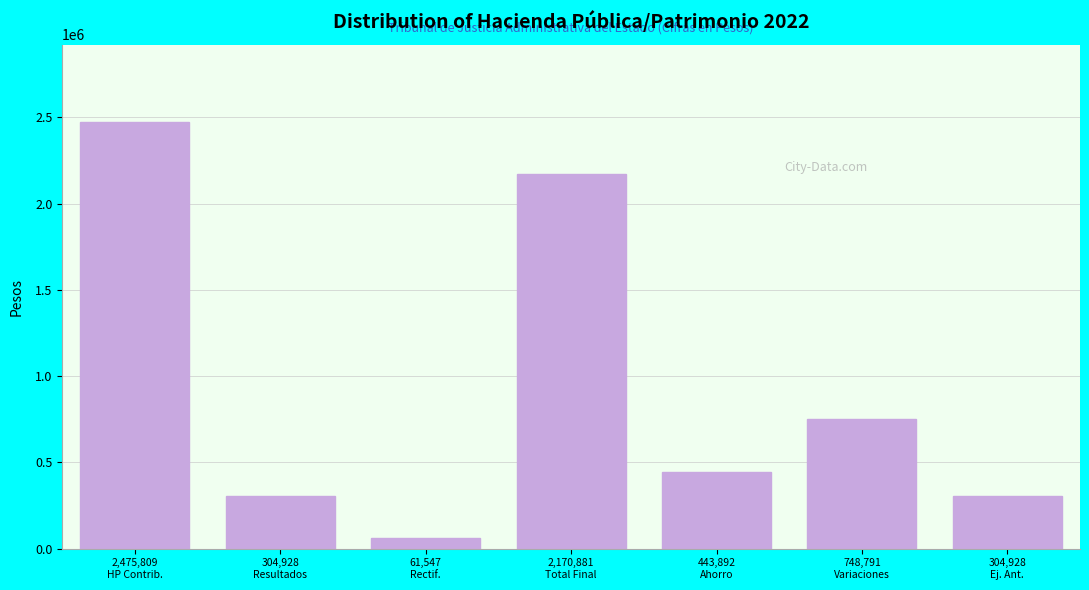

Reading left to right, extract all data points from this chart.

2475809	304928	61547	2170881	443892	748791	304928